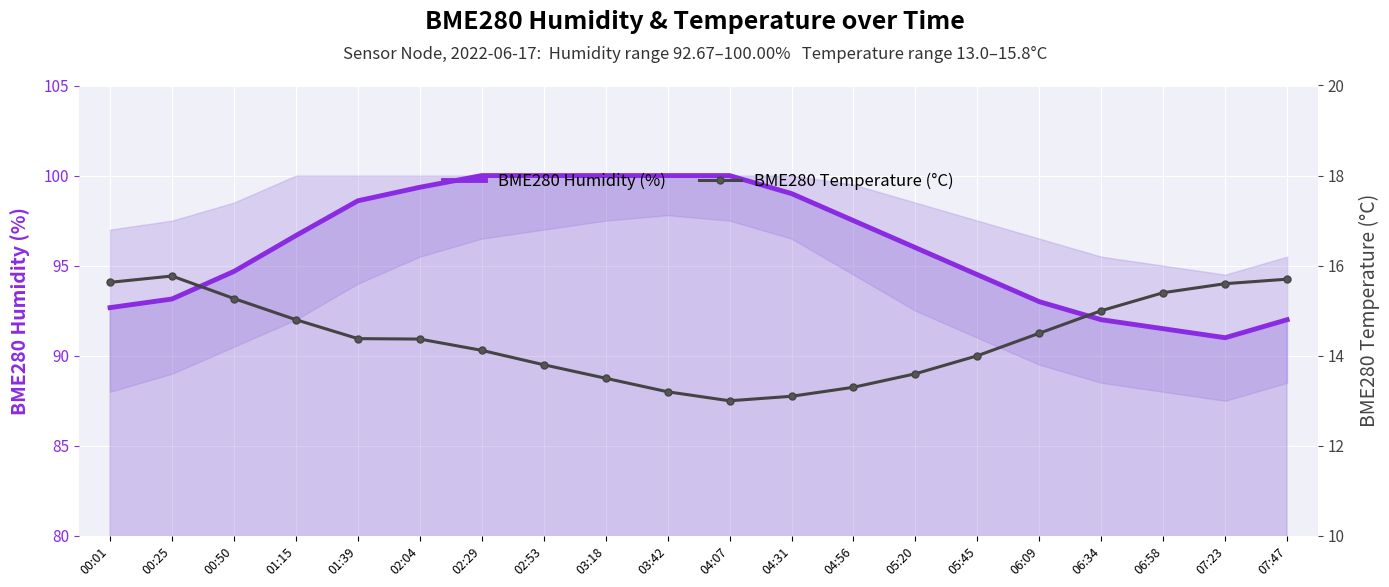

At which label is BME280 Humidity (%) closest to 95?

00:50